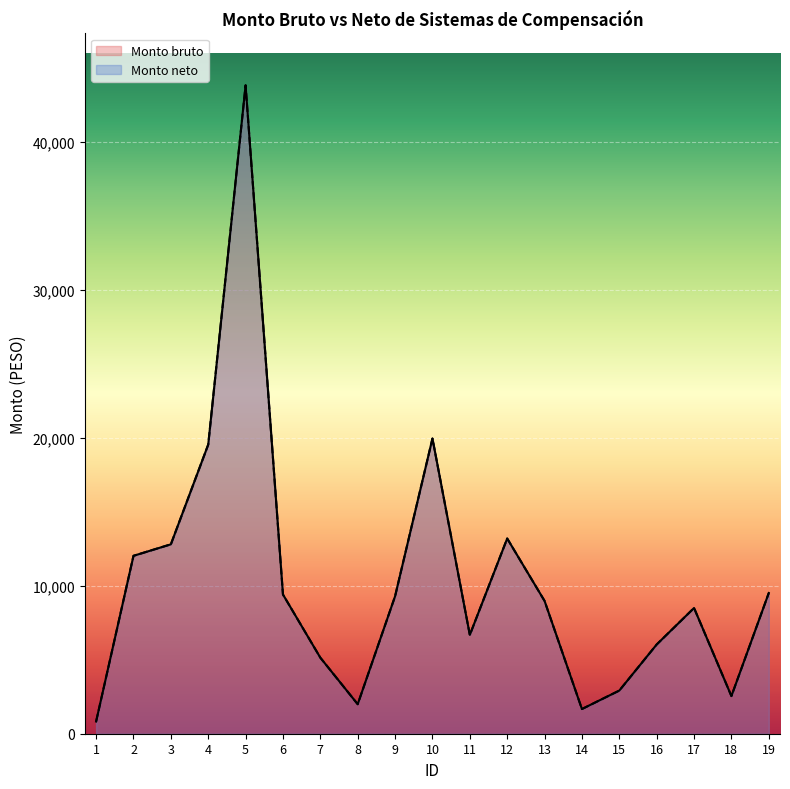

At which category is the sum across all series the highest?

5